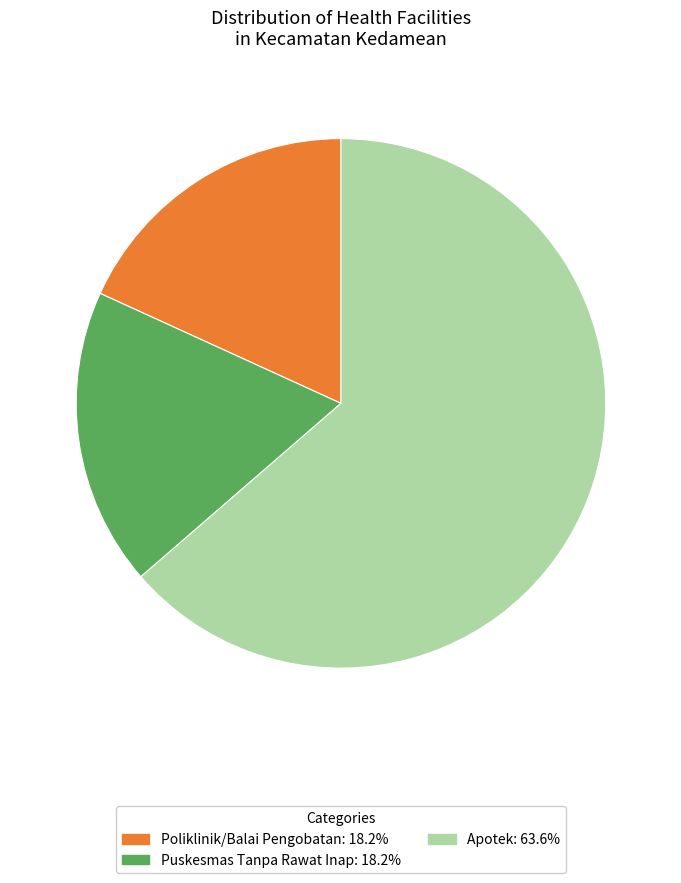

Is there any slice that represents more than half of the pie?

Yes